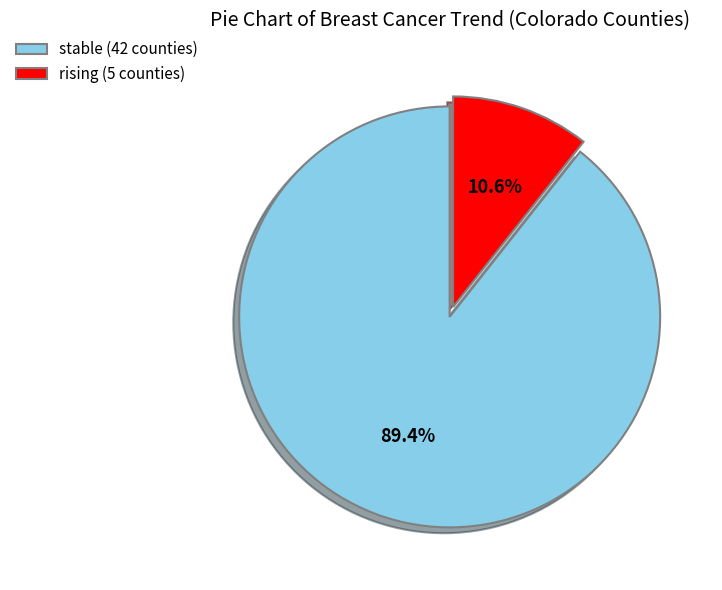

To the nearest percent, what percentage of the pie is rising?

11%